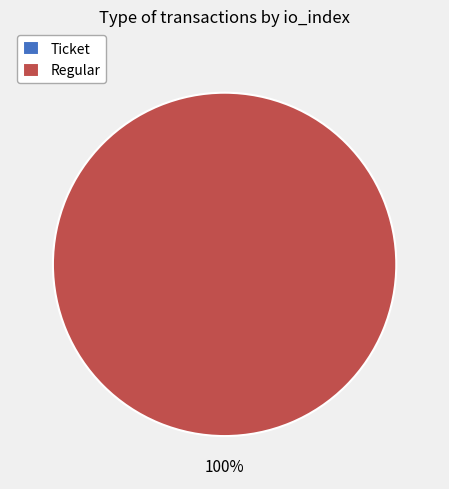

To the nearest percent, what is the difference between the Regular and Ticket slice percentages?

100%